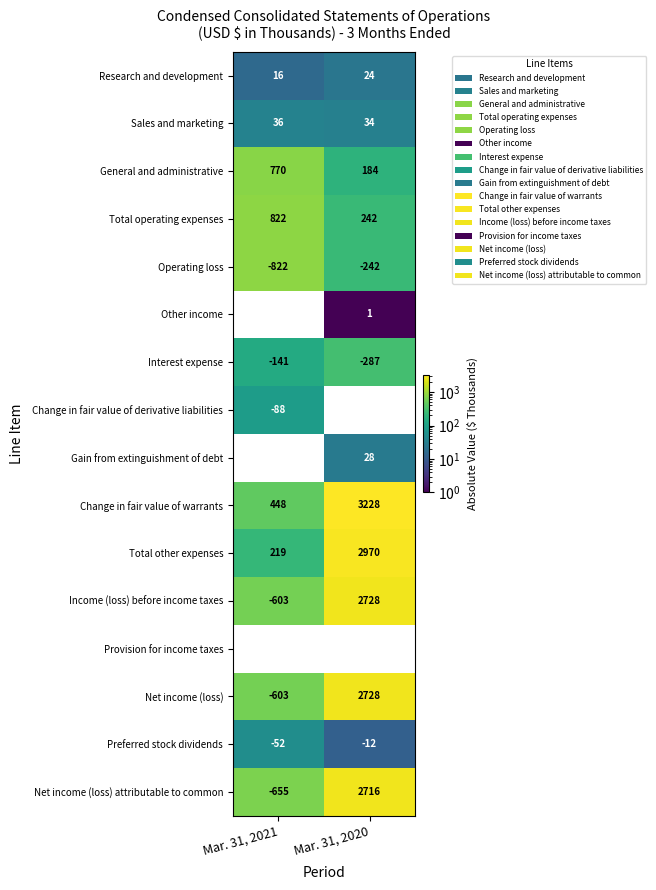

Is the value of Total operating expenses at Mar. 31, 2020 greater than the value of Interest expense at Mar. 31, 2021?

Yes